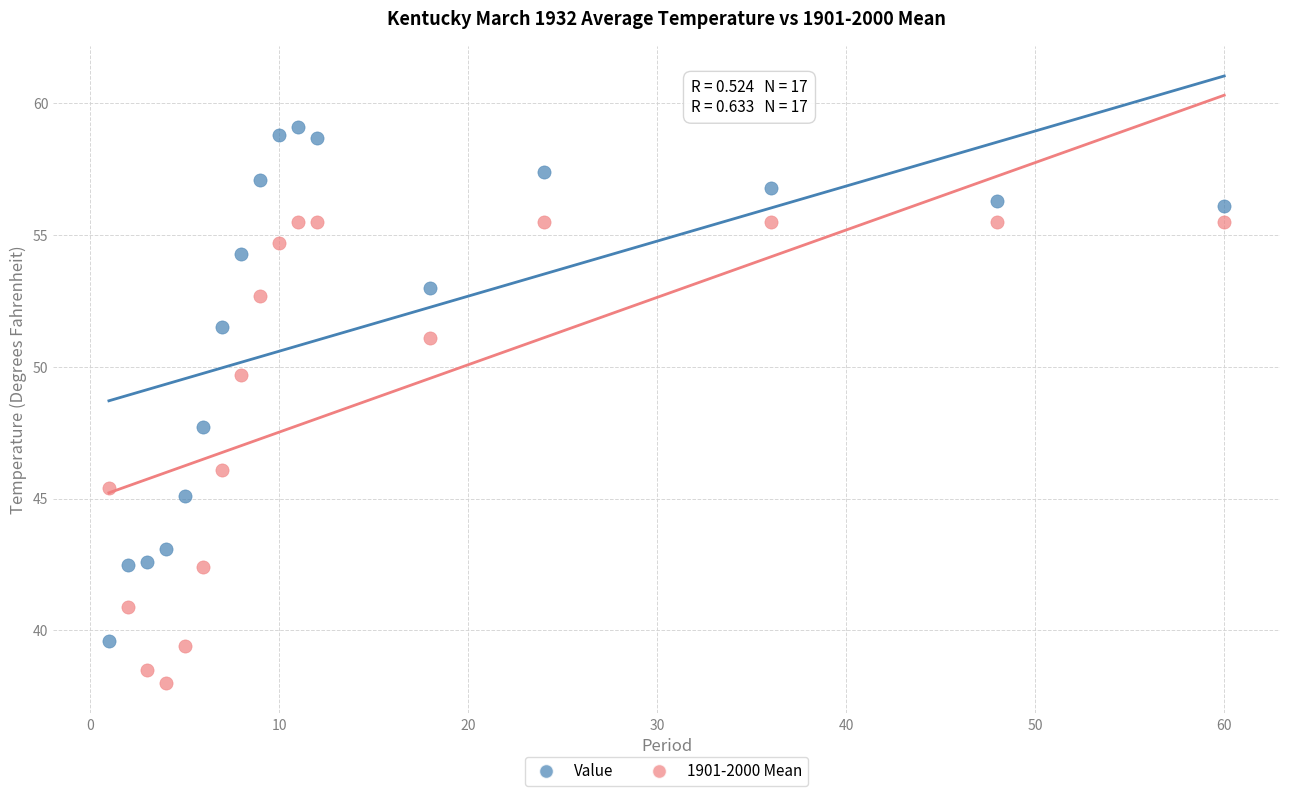

Which series reaches the maximum Y coordinate?

Value